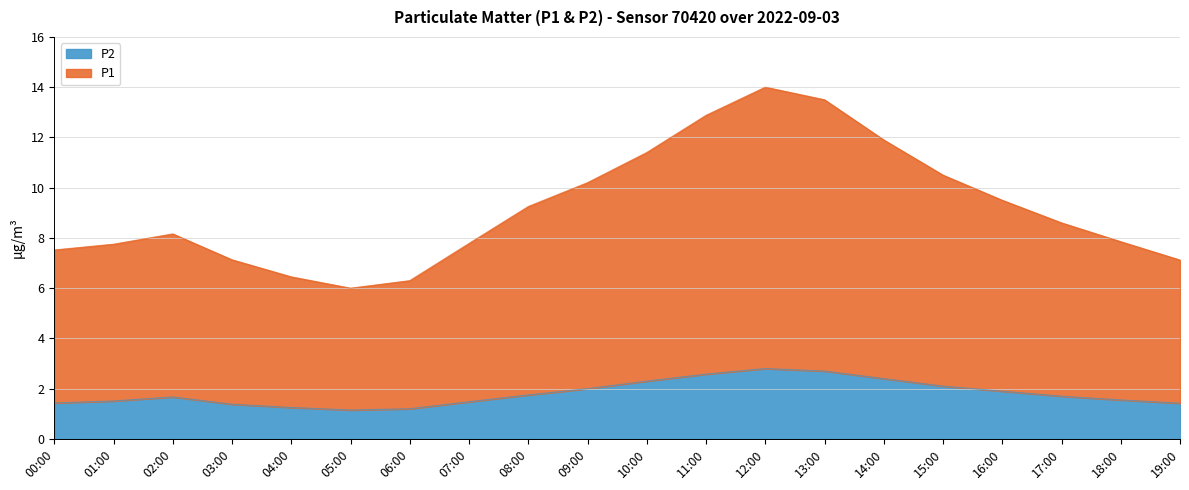

The value of P1 at 05:00 is 6.0. True or false?

True